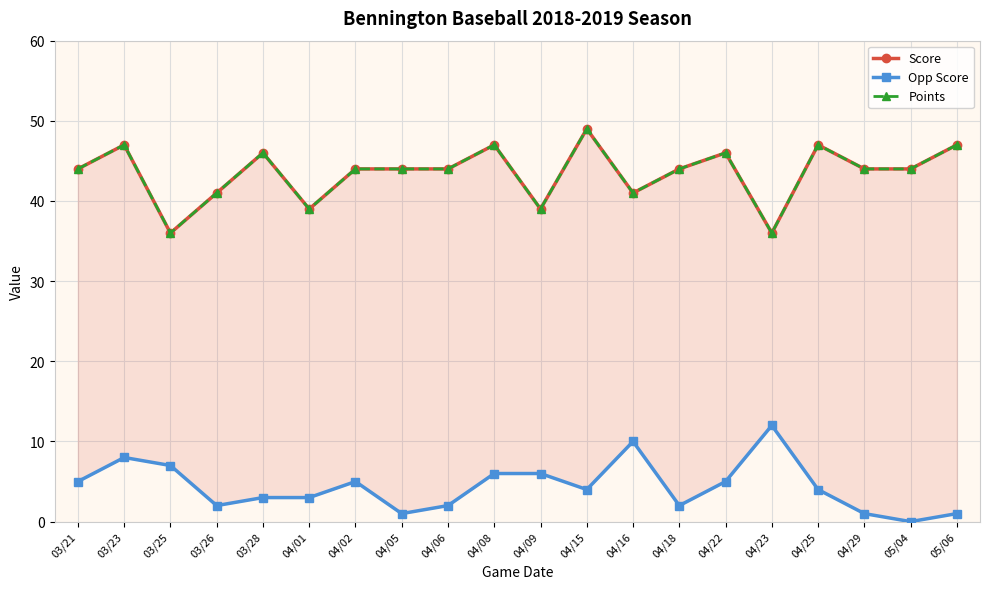

What is the highest value of the Opp Score series?

12